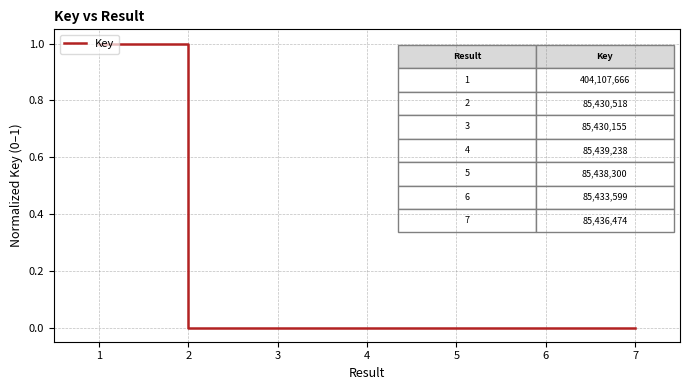

What is the difference between the maximum and minimum values?

1.0